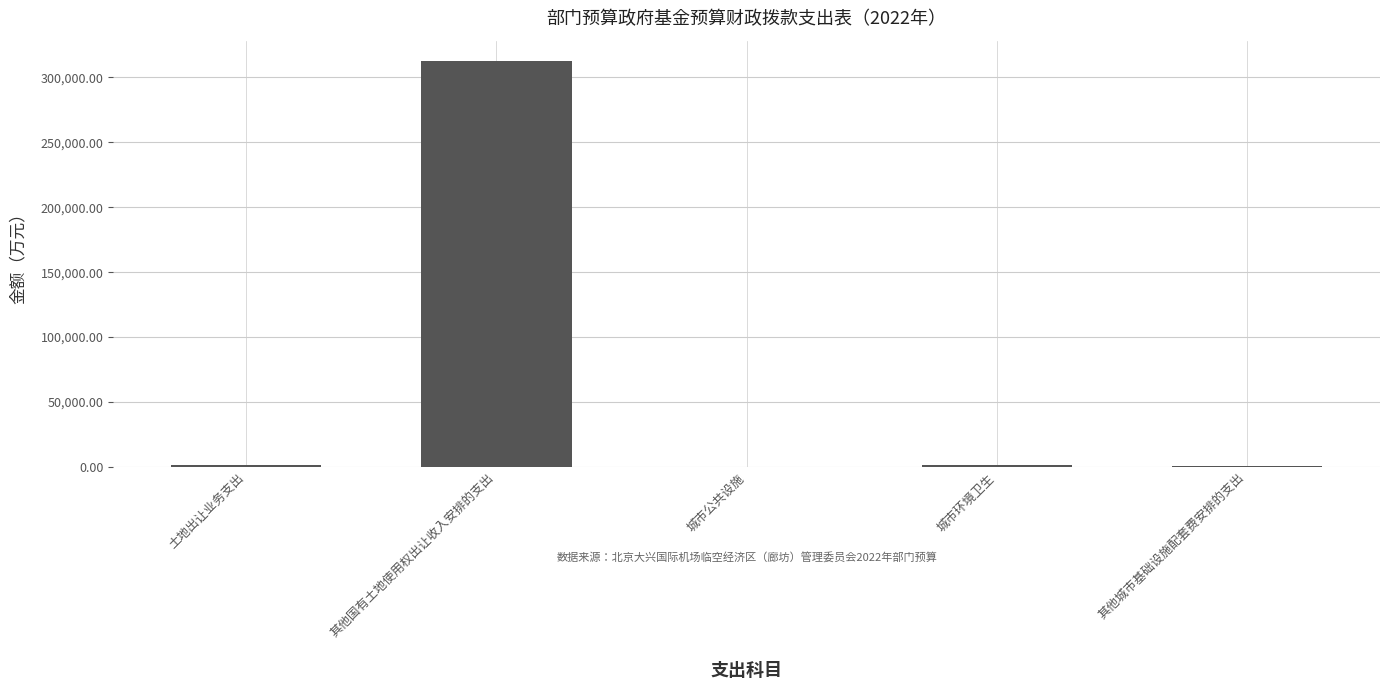

What is the maximum value shown in the chart?

312623.2